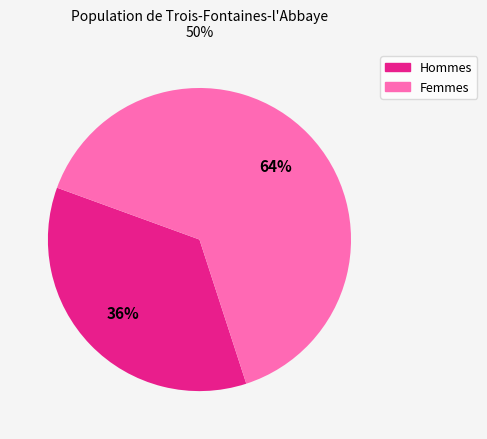

To the nearest percent, what is the average slice percentage?

50%